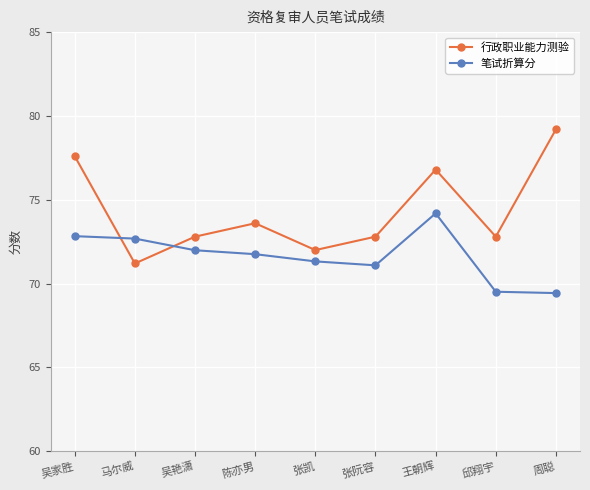

True or false: 笔试折算分 has a value of 44.9 at 张阮容.

False